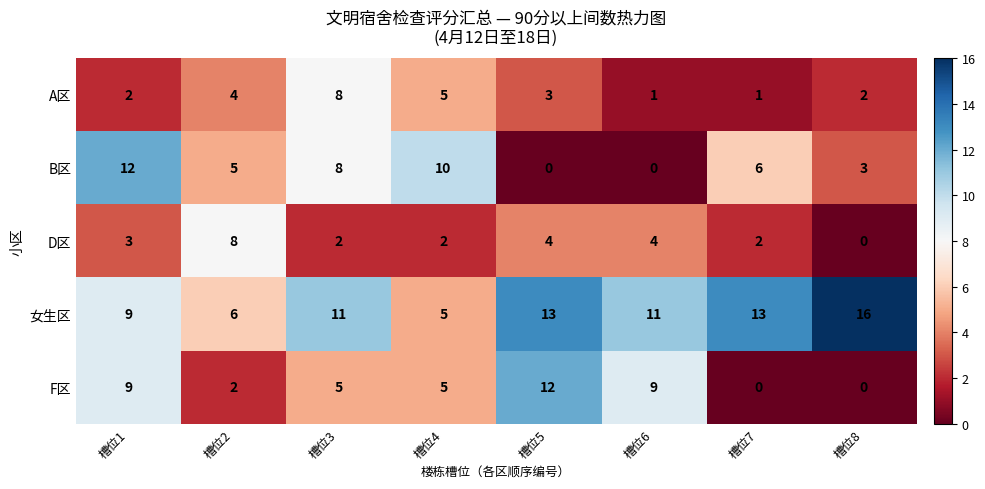

What is the difference between the maximum and second lowest values in the F区 series?

12